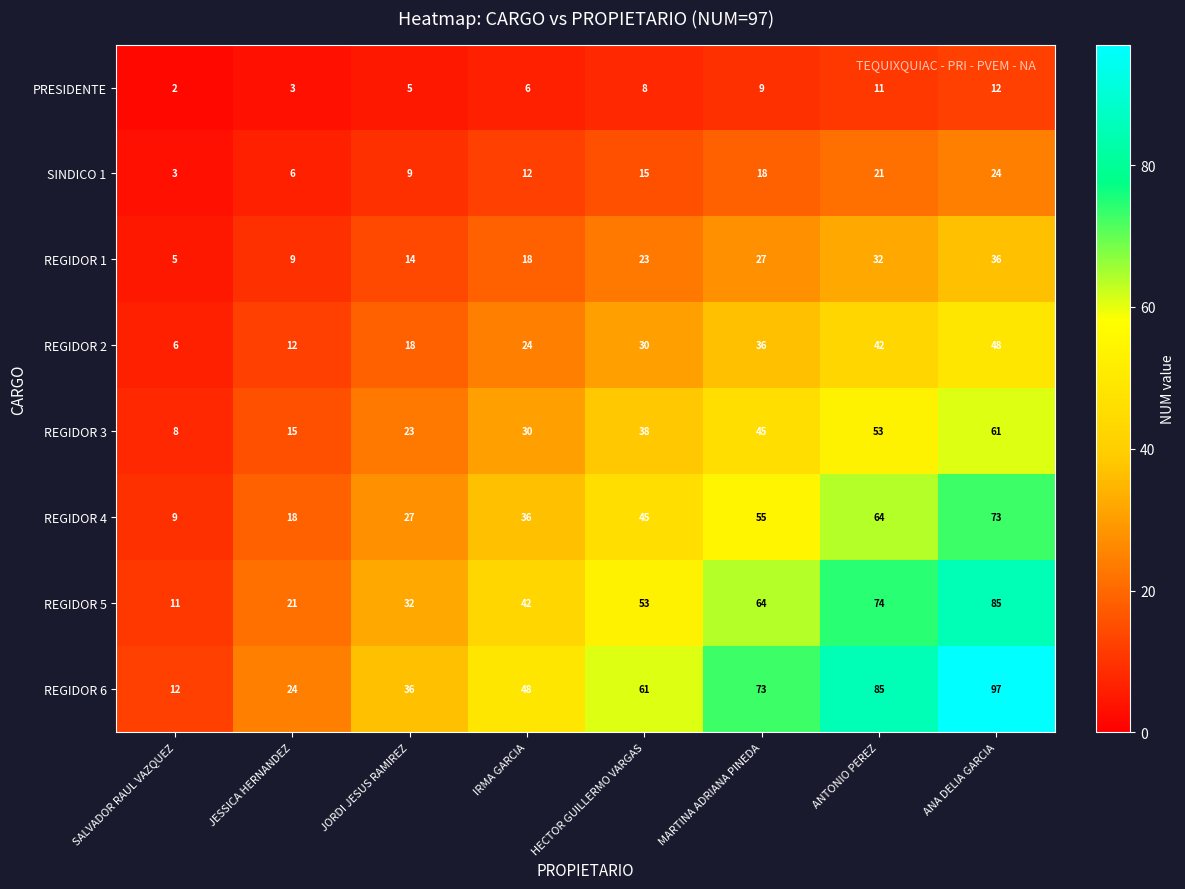

The REGIDOR 1 series shows 57 at ANA DELIA GARCIA. True or false?

False